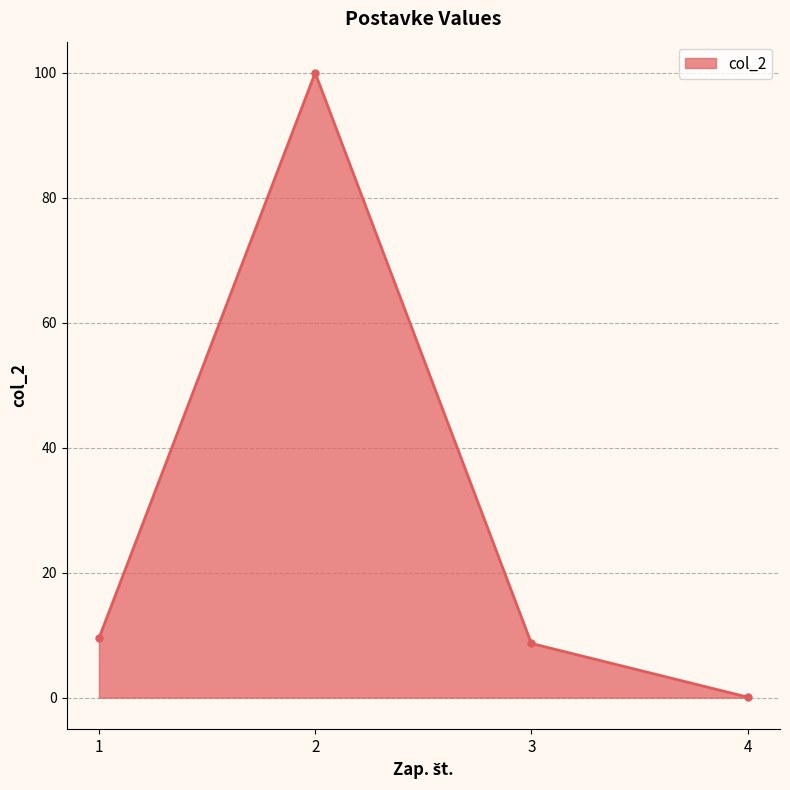

Count the number of data series in this chart.

1